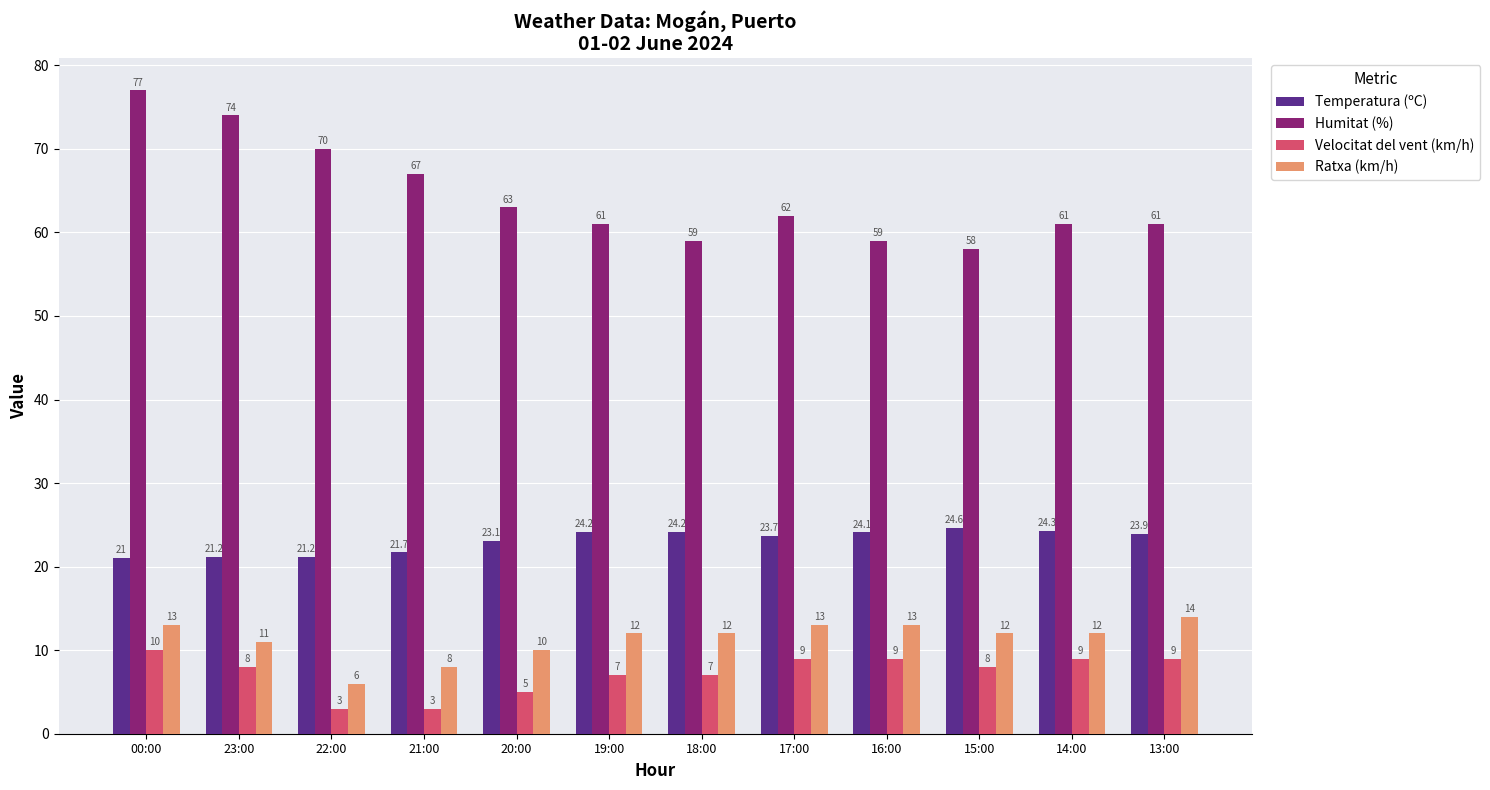

At how many categories does at least one series exceed 31?

12